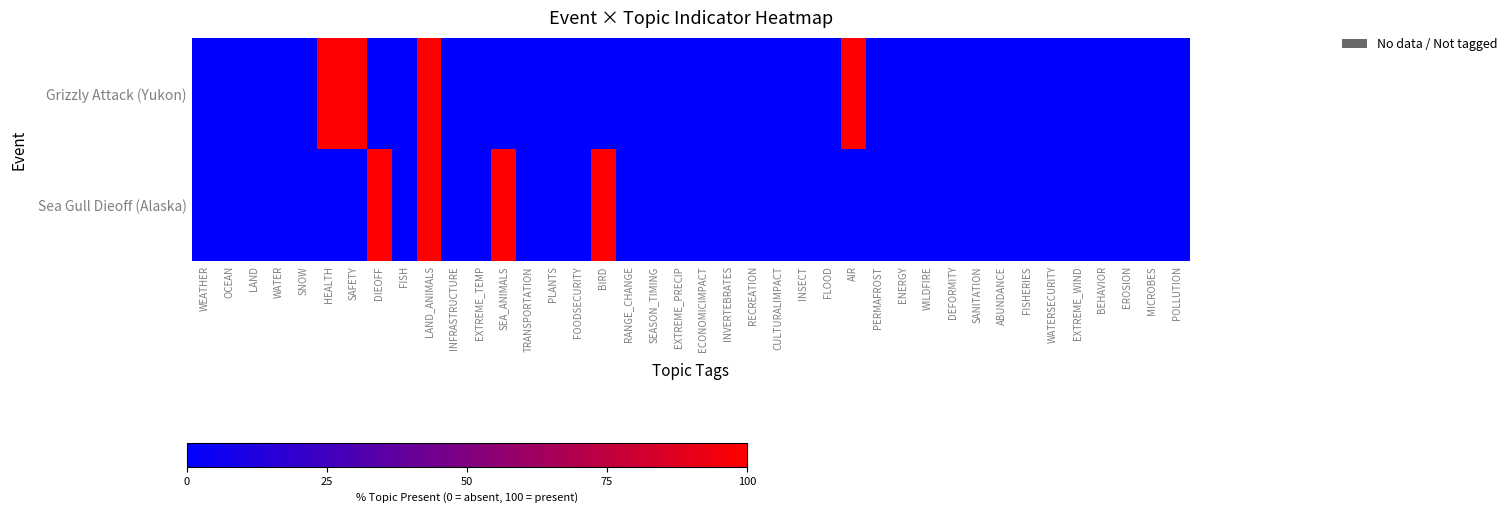

At which category is the sum across all series the highest?

LAND_ANIMALS